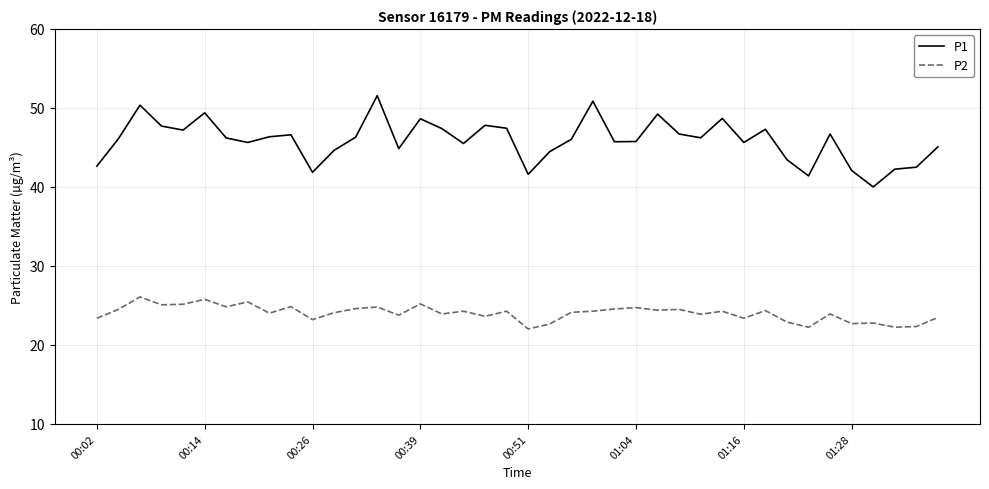

What is the lowest value of the P1 series?

40.0